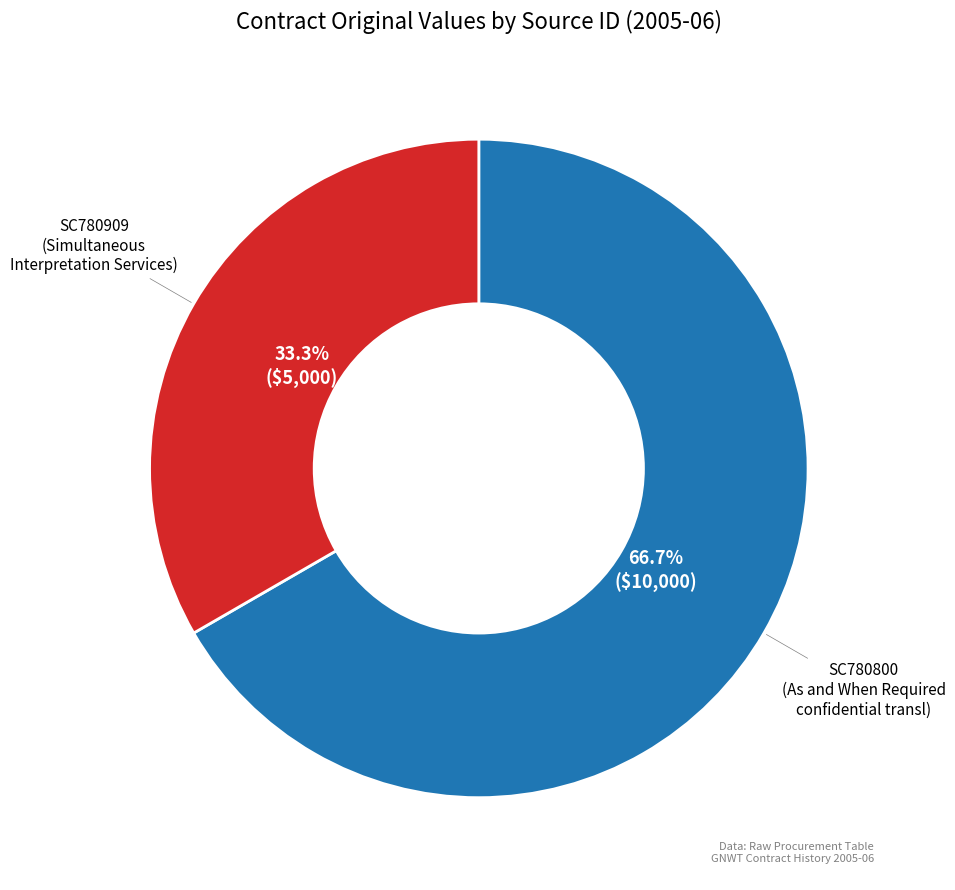

What is the ratio of the value at SC780909 to the value at SC780800?

0.5